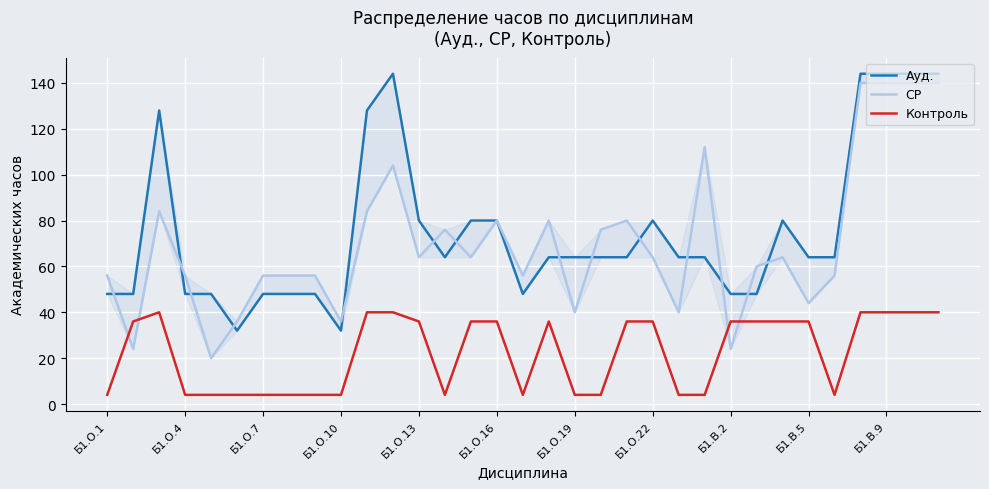

What are all the series names shown in the legend?

Ауд., СР, Контроль